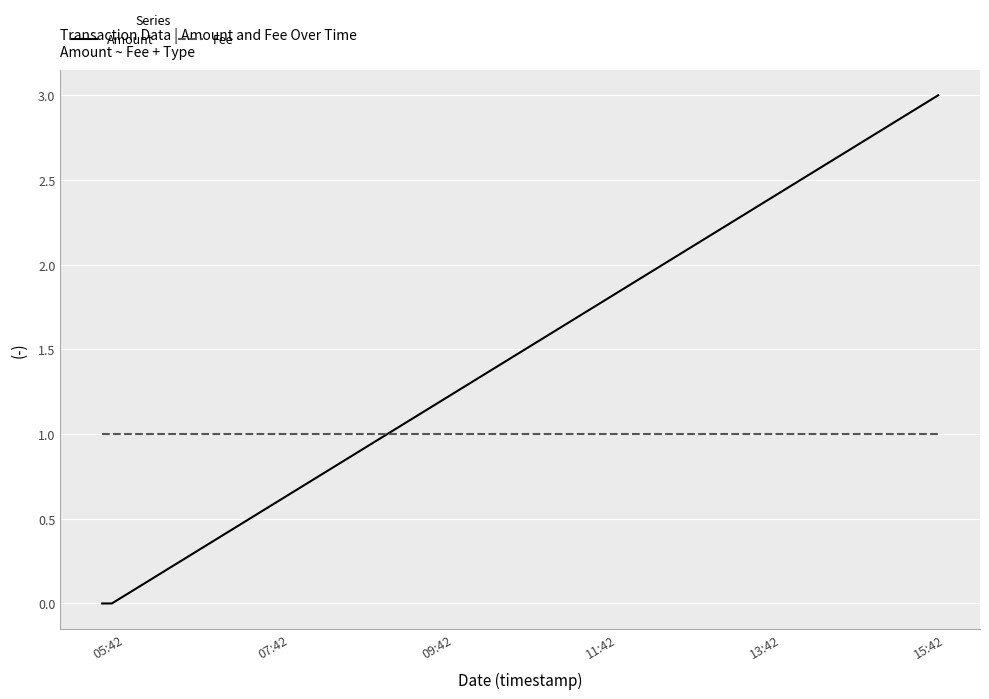

Count the Amount values in the range 0 to 3.

3